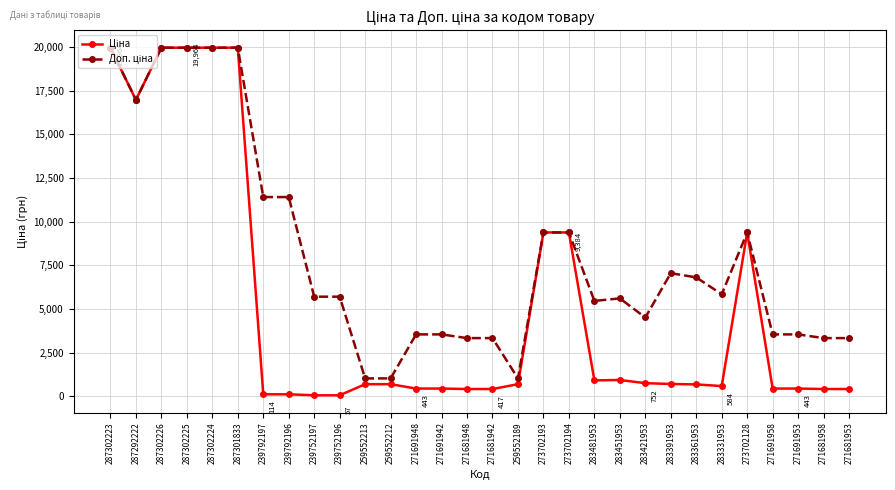

At how many categories does at least one series exceed 18573?

5